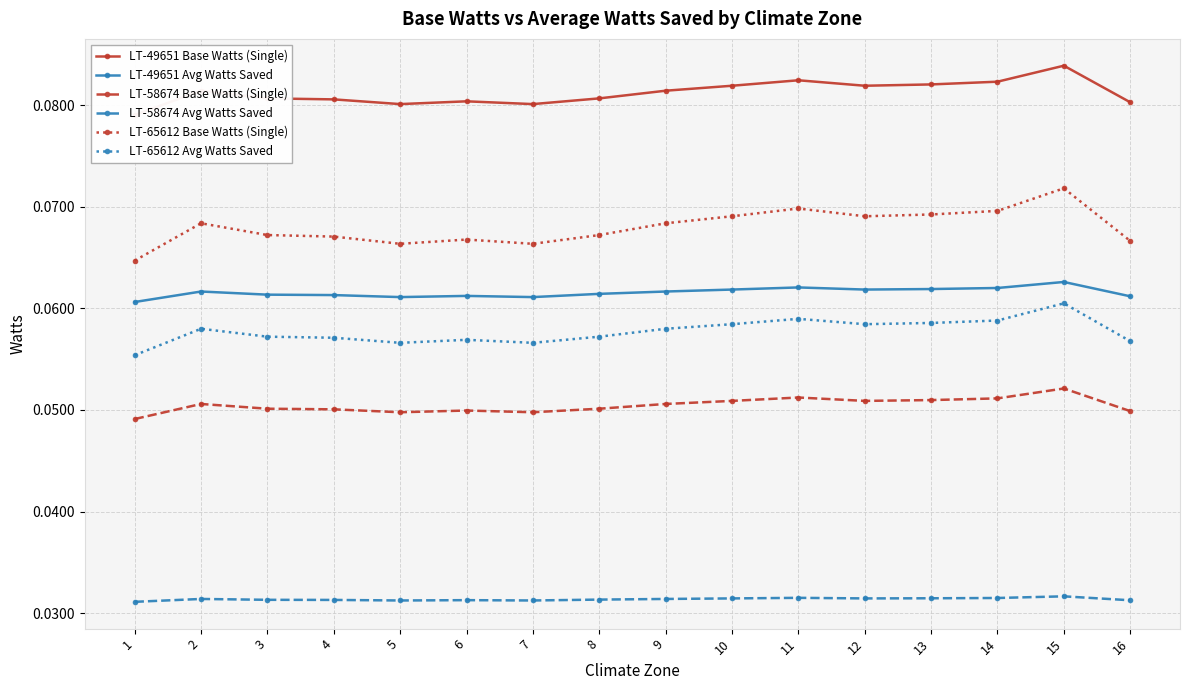

Reading left to right, extract all data points from this chart.

LT-49651 Base Watts (Single): 0.1	0.1	0.1	0.1	0.1	0.1	0.1	0.1	0.1	0.1	0.1	0.1	0.1	0.1	0.1	0.1
LT-49651 Avg Watts Saved: 0.1	0.1	0.1	0.1	0.1	0.1	0.1	0.1	0.1	0.1	0.1	0.1	0.1	0.1	0.1	0.1
LT-58674 Base Watts (Single): 0.0	0.1	0.1	0.1	0.0	0.0	0.0	0.1	0.1	0.1	0.1	0.1	0.1	0.1	0.1	0.0
LT-58674 Avg Watts Saved: 0.0	0.0	0.0	0.0	0.0	0.0	0.0	0.0	0.0	0.0	0.0	0.0	0.0	0.0	0.0	0.0
LT-65612 Base Watts (Single): 0.1	0.1	0.1	0.1	0.1	0.1	0.1	0.1	0.1	0.1	0.1	0.1	0.1	0.1	0.1	0.1
LT-65612 Avg Watts Saved: 0.1	0.1	0.1	0.1	0.1	0.1	0.1	0.1	0.1	0.1	0.1	0.1	0.1	0.1	0.1	0.1